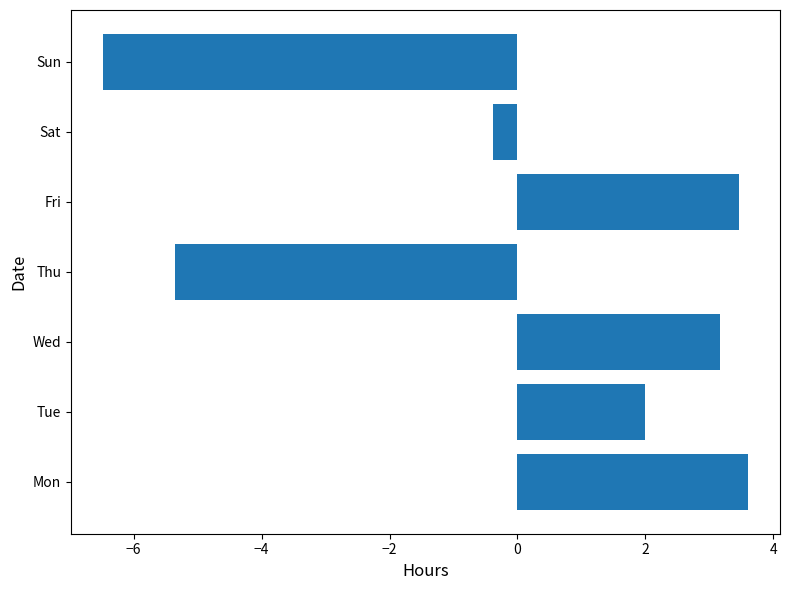

The value at Mon is 3.6. True or false?

True